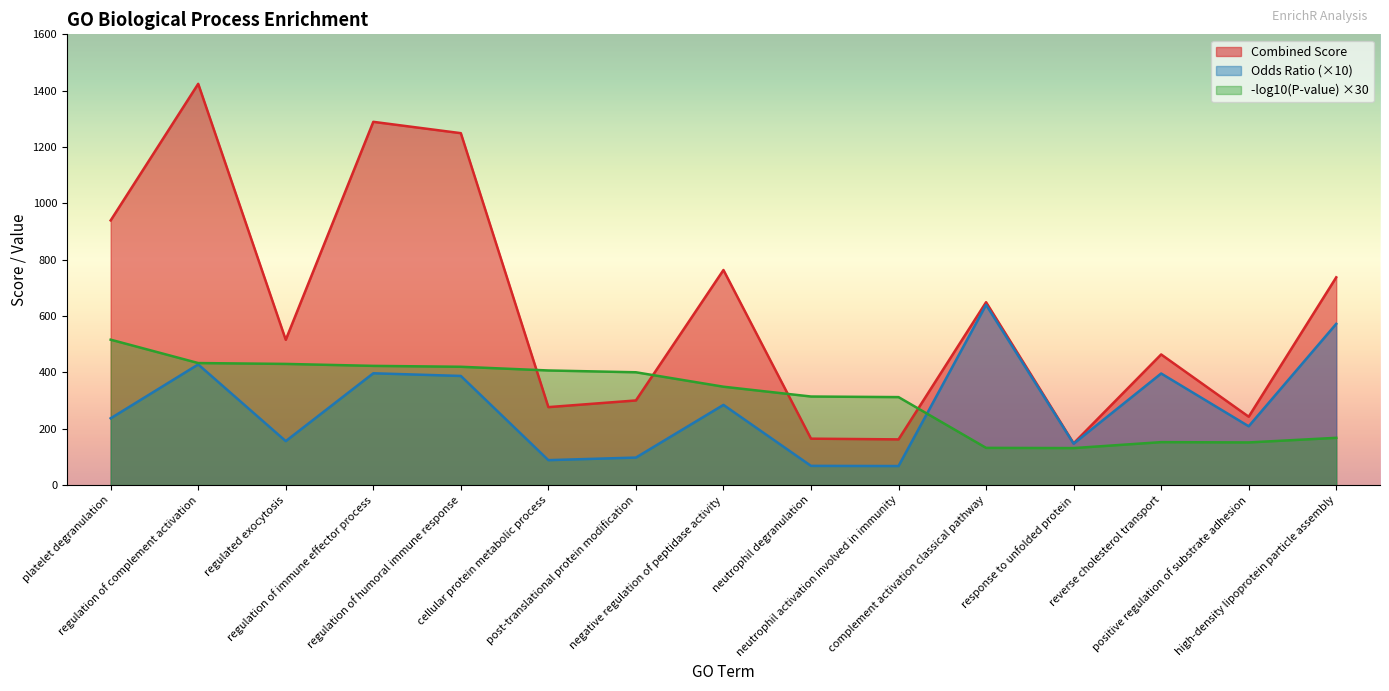

What is the spread (max minus min) of values at complement activation classical pathway?

517.0